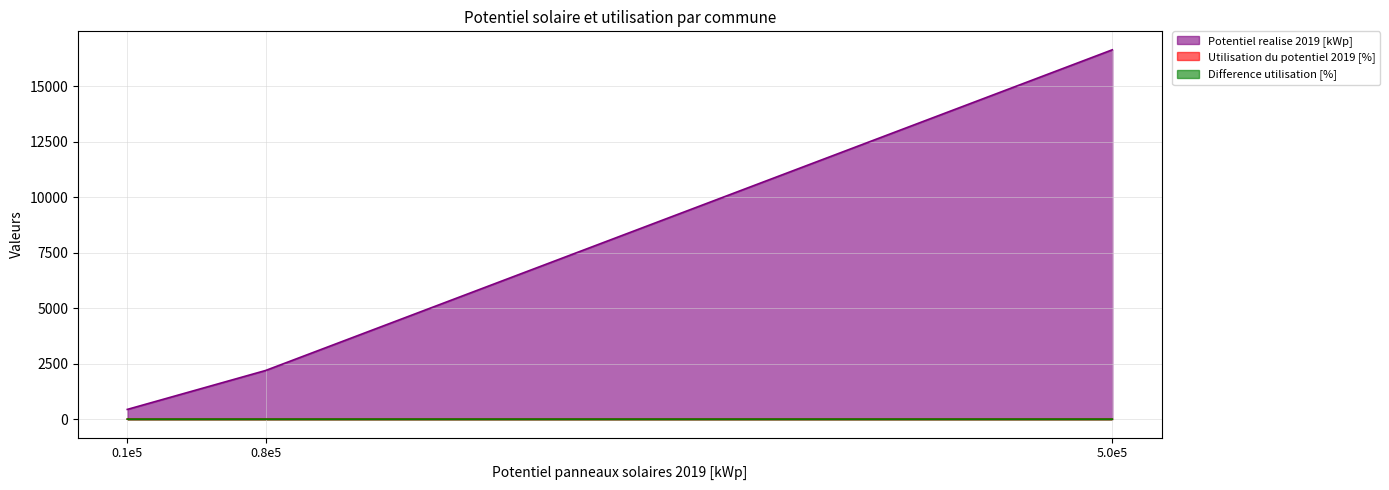

Is the value of Utilisation du potentiel 2019 [%] at Bettingen greater than the value of Difference utilisation [%] at Basel?

Yes